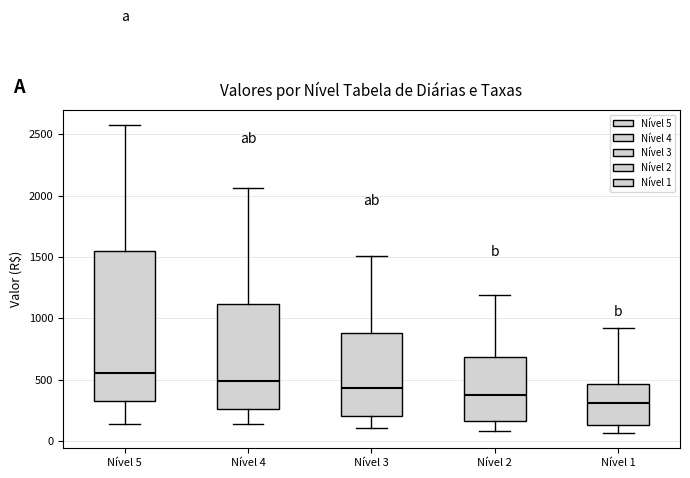

Which box's median line is the lowest?

Nível 1